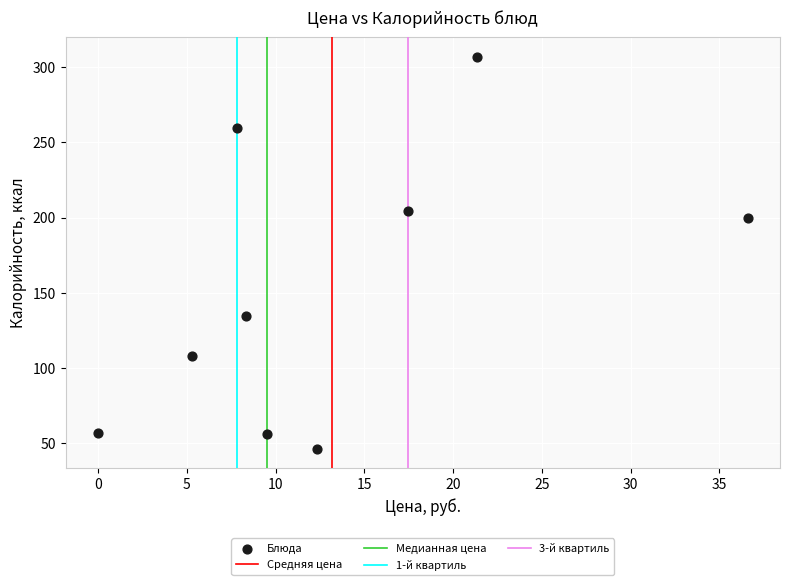

What Y value in the scatter plot is closest to 176?

200.0